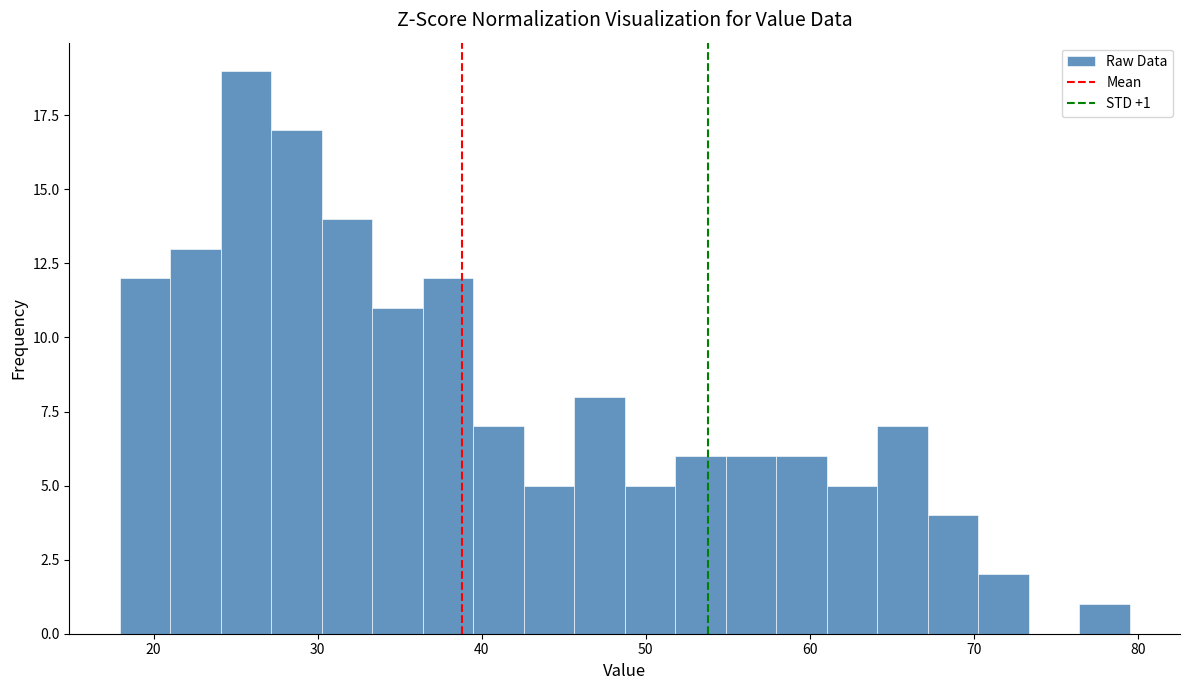

Read against the x-axis, roughly where is the centre of the tallest bar?

26